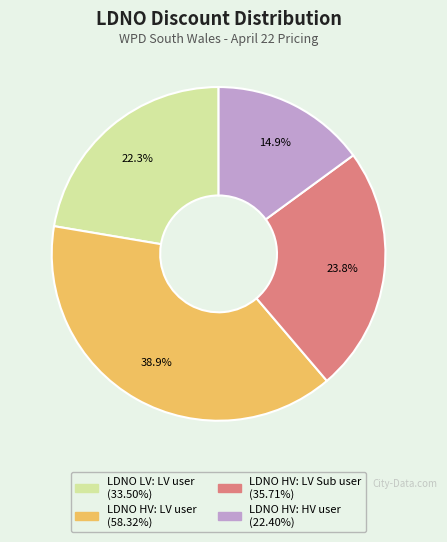

To the nearest percent, what is the combined percentage of LDNO HV: HV user and LDNO HV: LV user?

54%